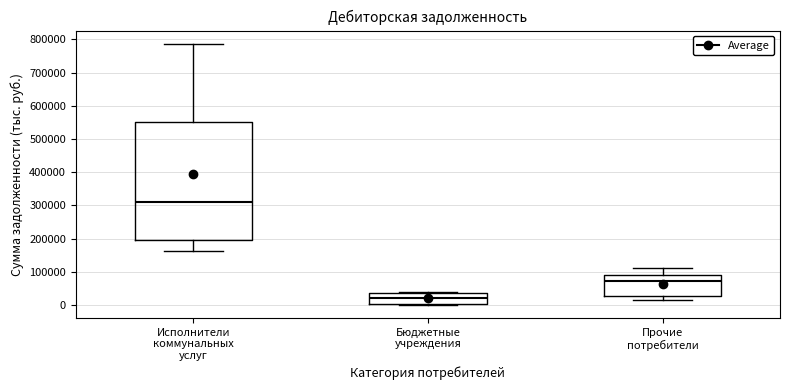

Reading left to right, transcribe this box plot: for each box, give where its median line is, the range the box spans, and where its two whiskers end, as read against the y-axis. The values are not printed on the chart, so give them approximately, as read against the axis.

Исполнители коммунальных услуг: median 310000, box 200000 to 550000, whiskers 160000 to 790000
Бюджетные учреждения: median 20000, box 0 to 40000, whiskers 0 (just below the box's lower edge) to 40000 (just above the box's upper edge)
Прочие потребители: median 70000, box 30000 to 90000, whiskers 10000 to 110000